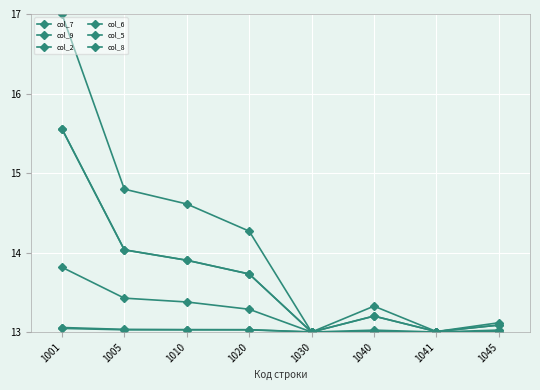

Rank the series by their maximum value, from highest to lowest.

col_2, col_5, col_6, col_9, col_7, col_8